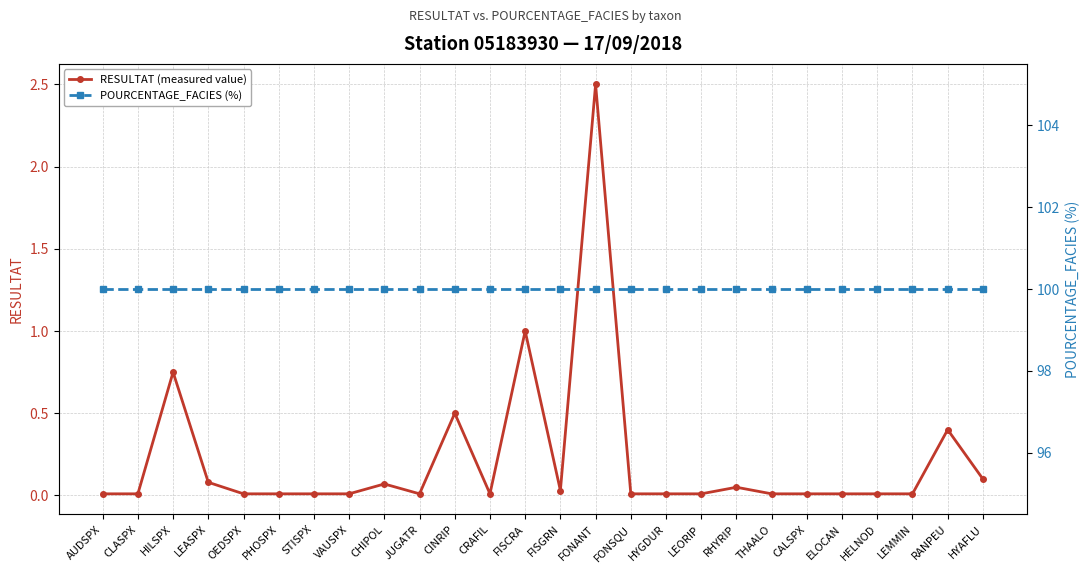

At how many categories does at least one series exceed 25?

26